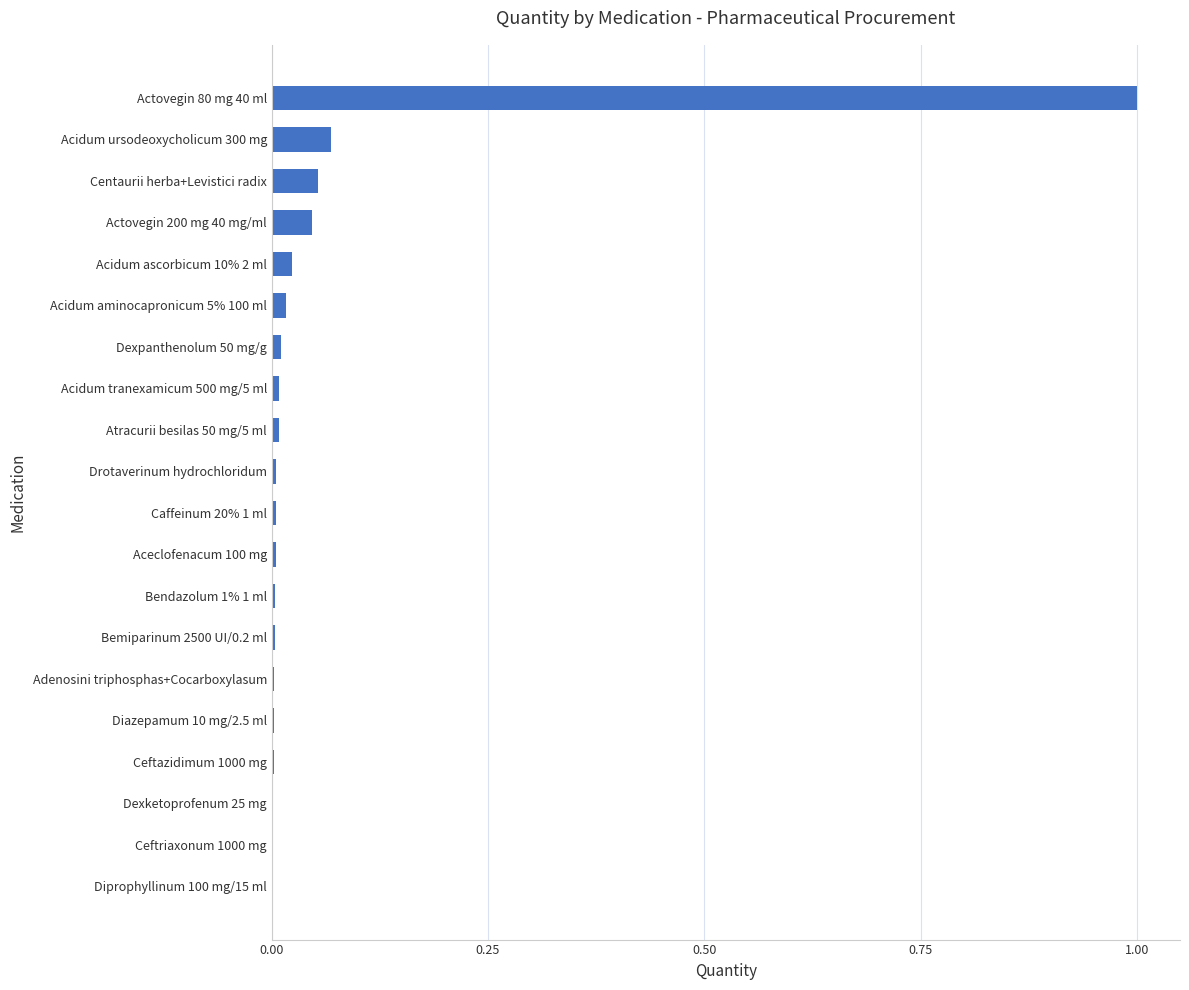

Is it true that the value at Bendazolum 1% 1 ml is 0.0?

True